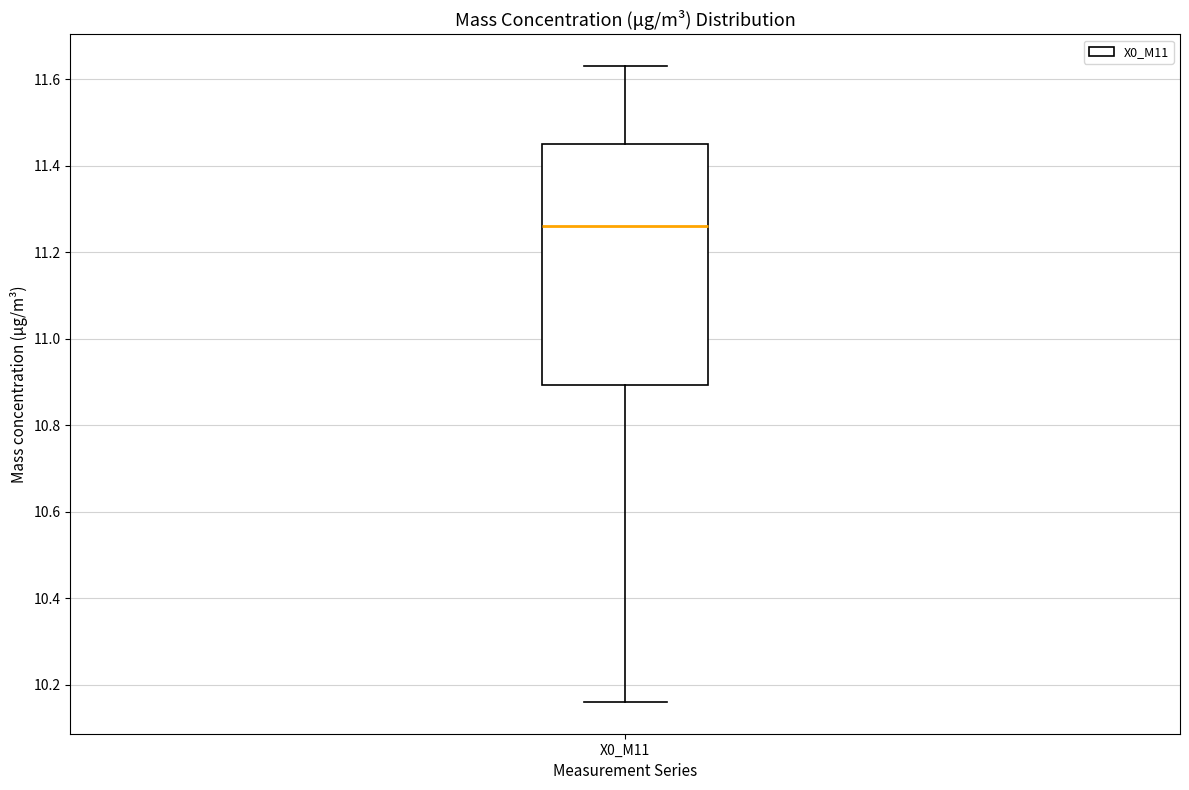

Read this box plot against the y-axis: the position of the median line, the range covered by the box, and the ends of both whiskers. The values are not printed on the chart, so give them approximately, as read against the axis.

median 11.26, box 10.90 to 11.46, whiskers 10.16 to 11.64